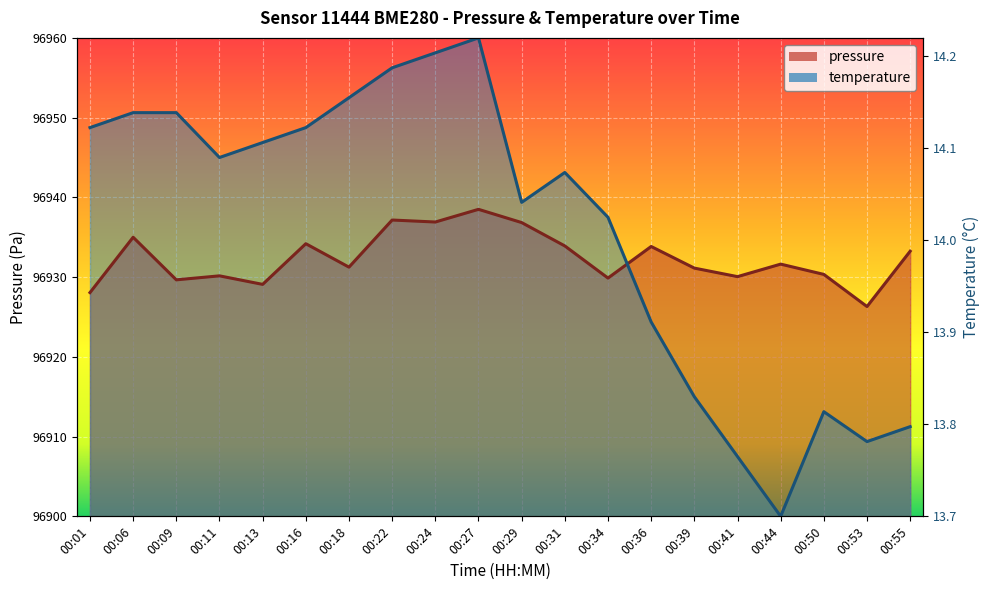

Which series has the widest spread of values?

temperature